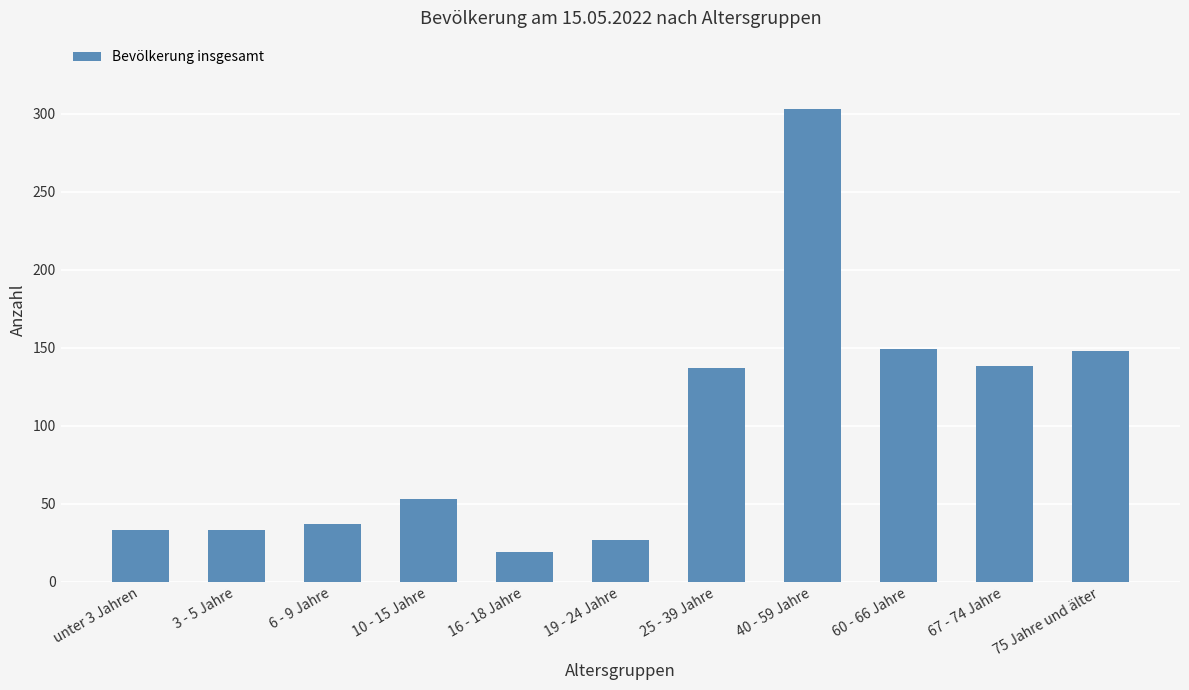

What is the sum of all values?

1077